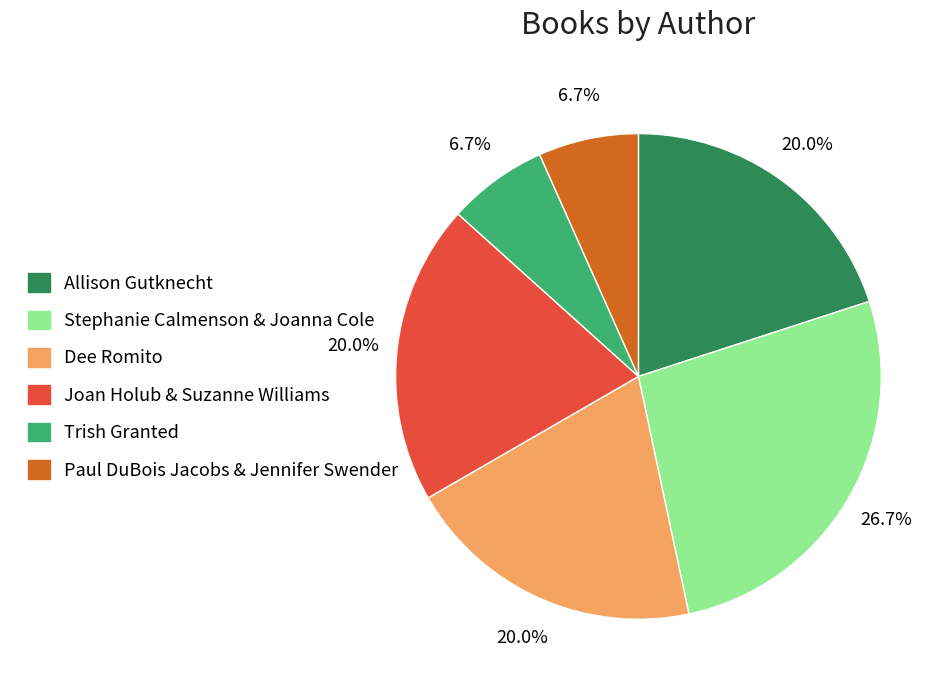

How many segments does this pie chart have?

6